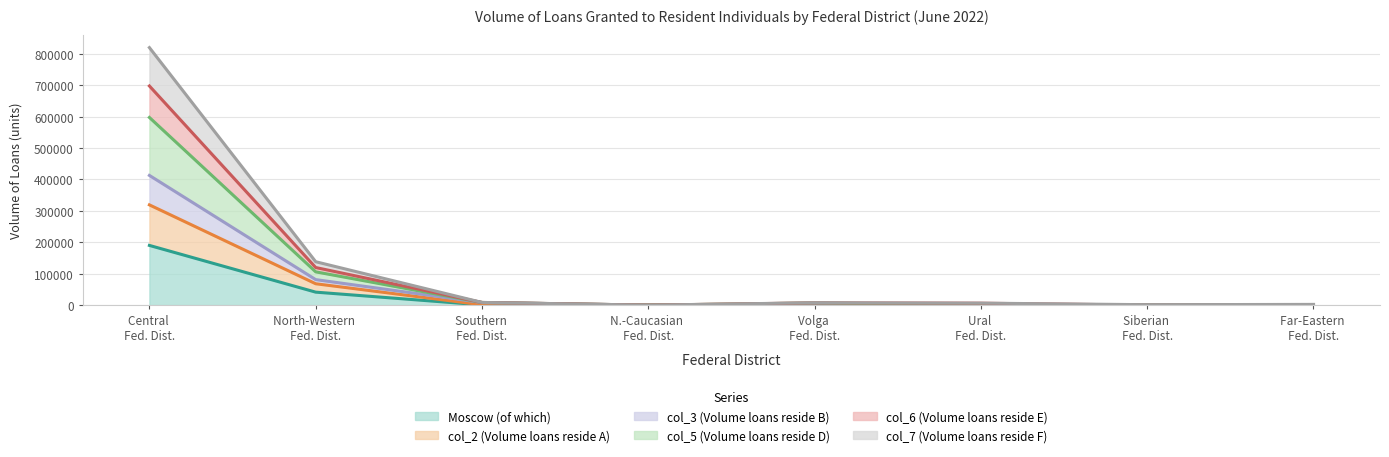

Does the chart have visible grid lines?

Yes